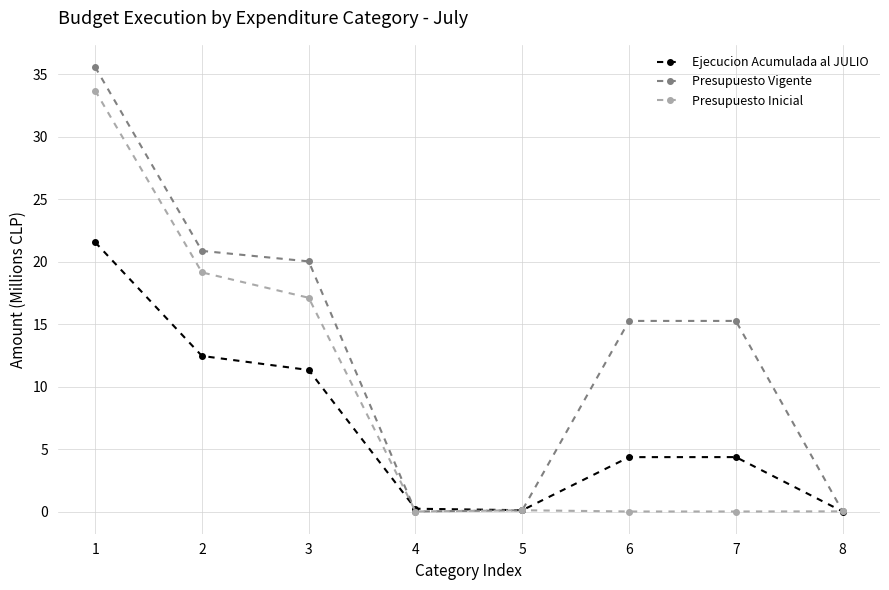

At which label is Presupuesto Inicial closest to 16?

3